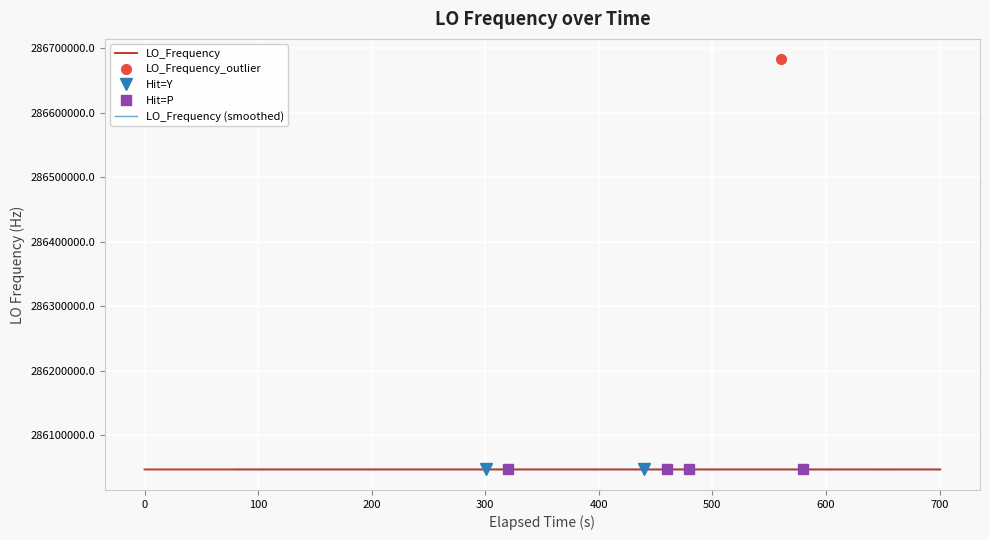

Reading left to right, transcribe all the data shown in this chart.

286047001.8	286047002.1	286047002.5	286047002.1	286047001.3	286047002.5	286047001.5	286047002.6	286047002.6	286047000.2	286047000.1	286047000.1	286047002.1	286047001.9	286047002.3	286047001.5	286047004.2	286047000.3	286047000.7	286047000.7	286047000.7	286046999.9	286047000.9	286047000.2	286047002.2	286047000.4	286047002.8	286047002.8	286047002.7	286047002.5	286047002.4	286682708.1	286046998.2	286046998.7	286046999.3	286046996.5	286046998.1	286046999.5	286046996.6	286046996.6